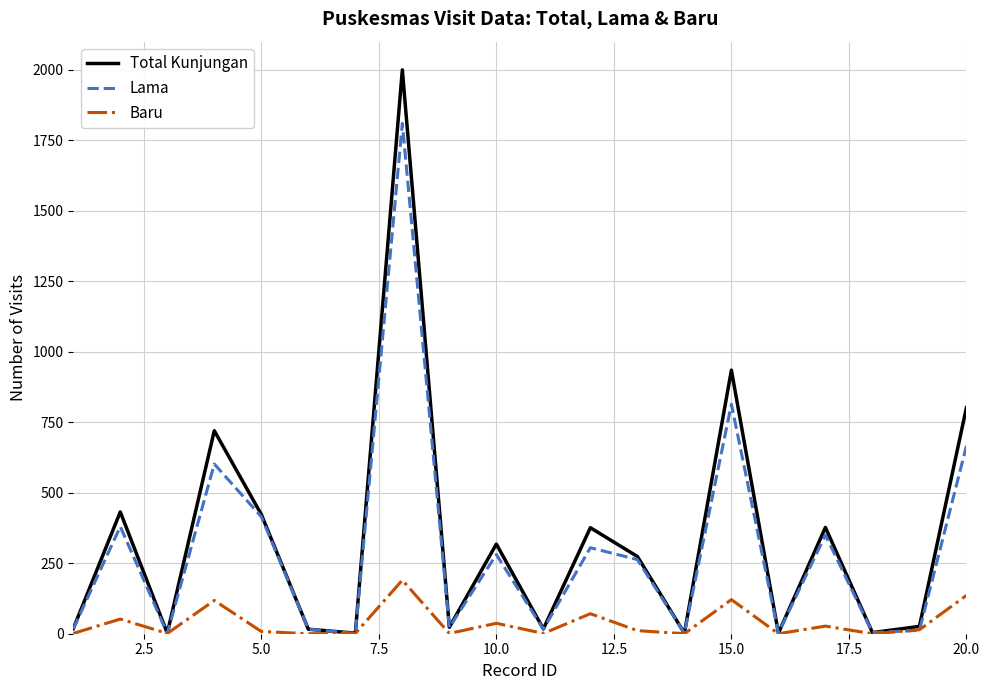

What is the greatest value displayed?

2000